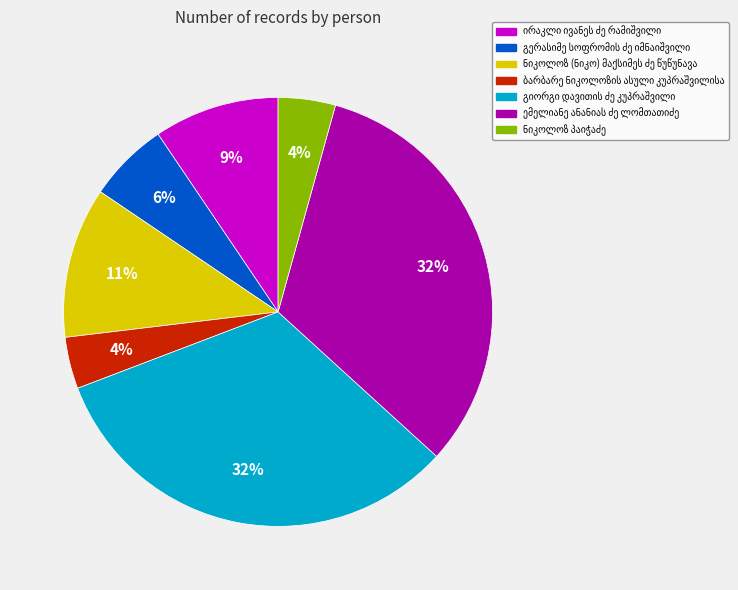

Count the number of slices in the pie.

7